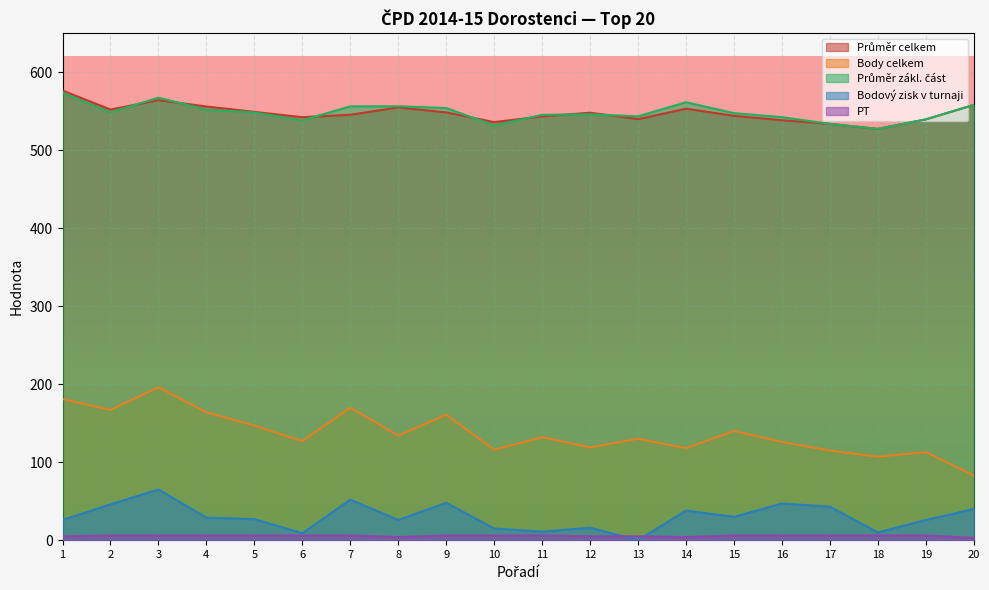

At which category does Průměr zákl. část reach its first local peak?

3